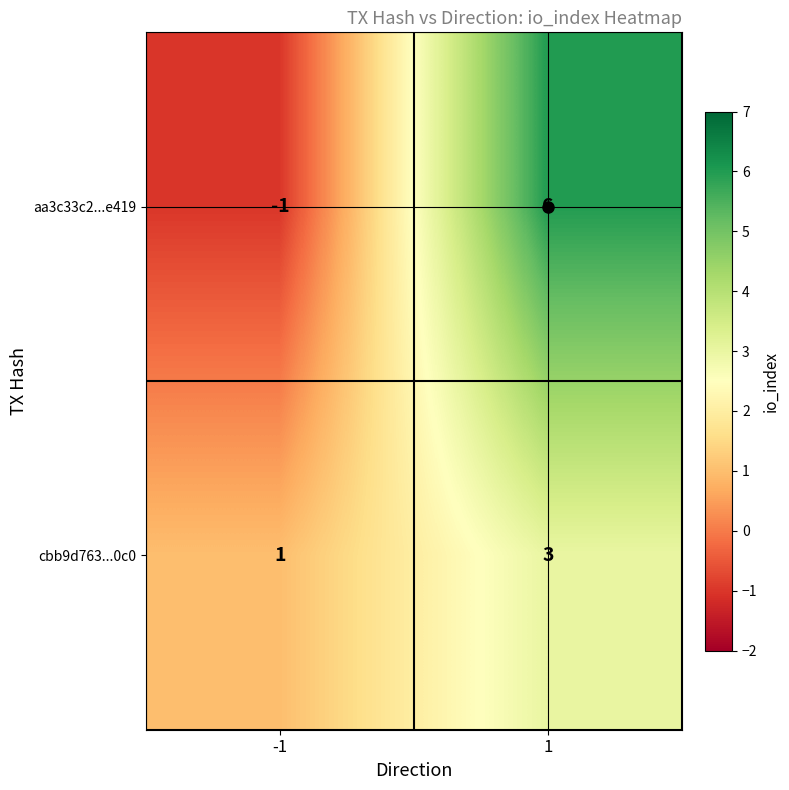

Is the value of cbb9d763...0c0 at 1 greater than the value of aa3c33c2...e419 at 1?

No